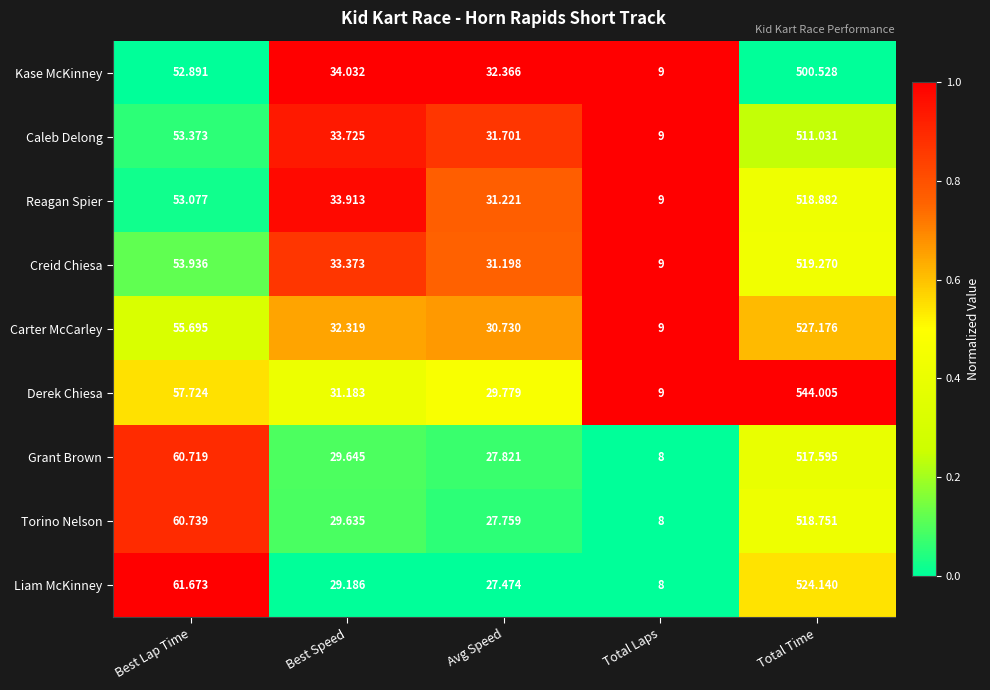

What is the total value across all series at Avg Speed?

270.0